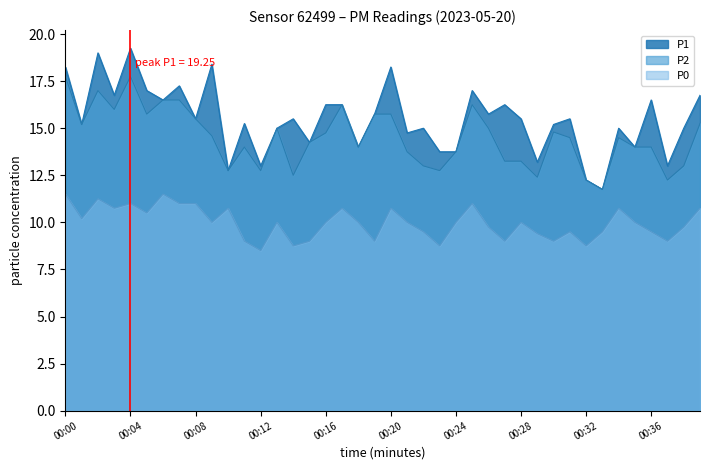

Which series changed the most between 00:08 and 00:39?

P1